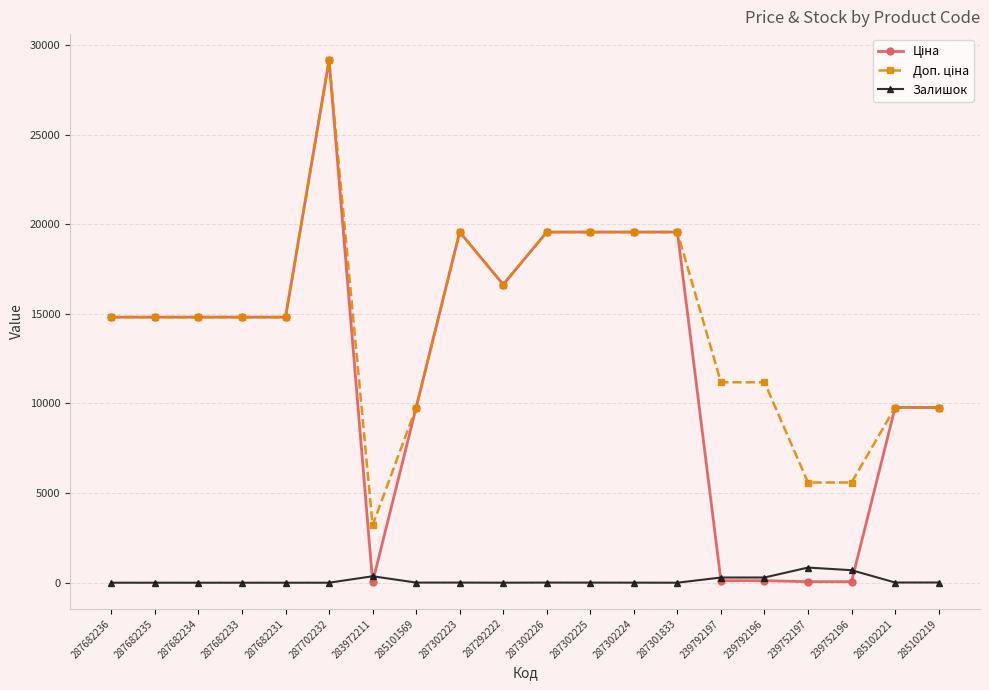

At which category is the sum across all series the highest?

287702232